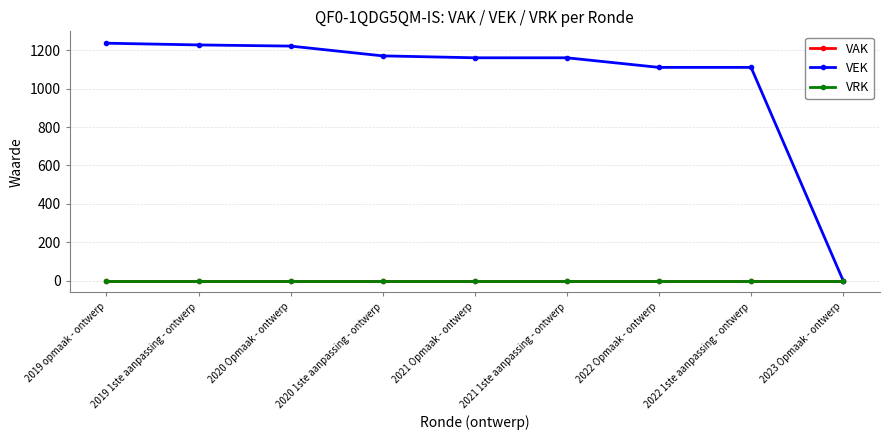

Is this an area chart (filled region under the line)?

No